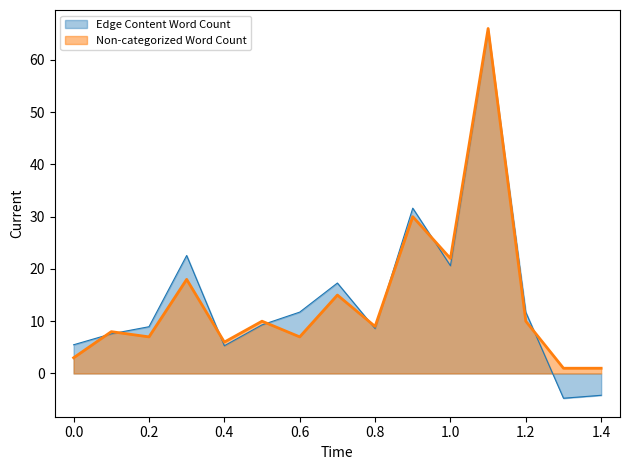

What is the maximum value shown in the chart?

66.0